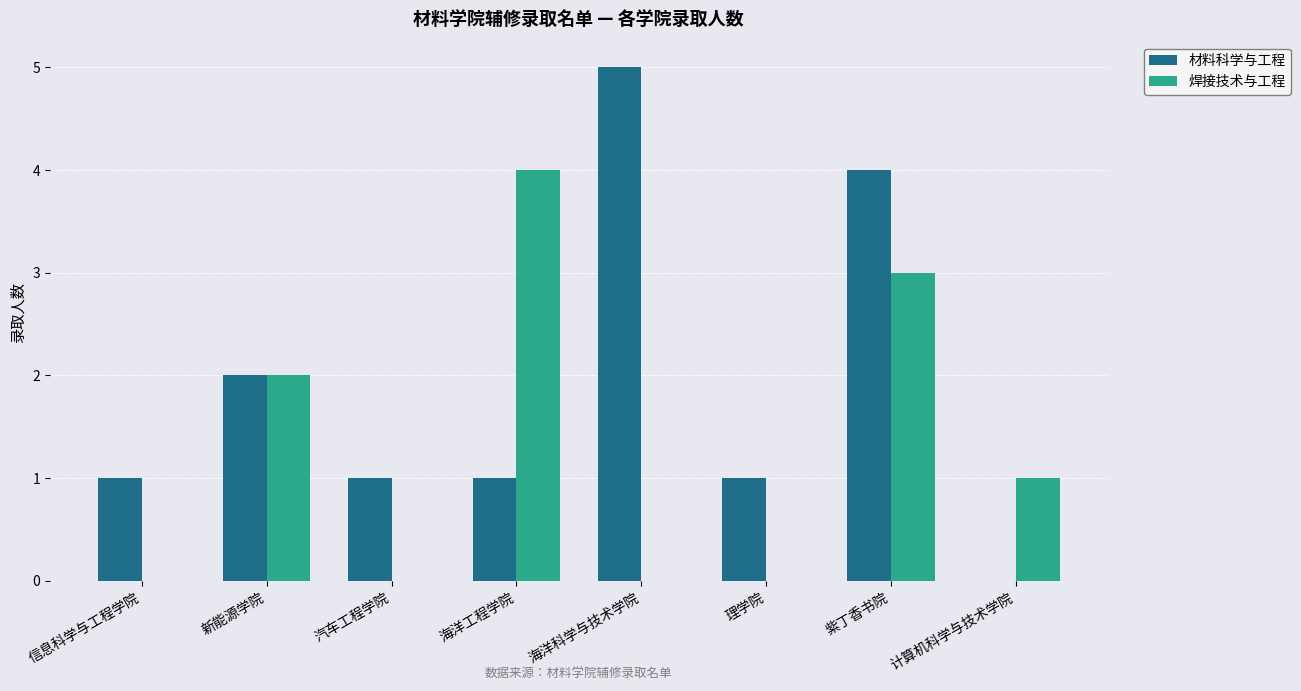

How many 焊接技术与工程 values are between 0 and 3?

7